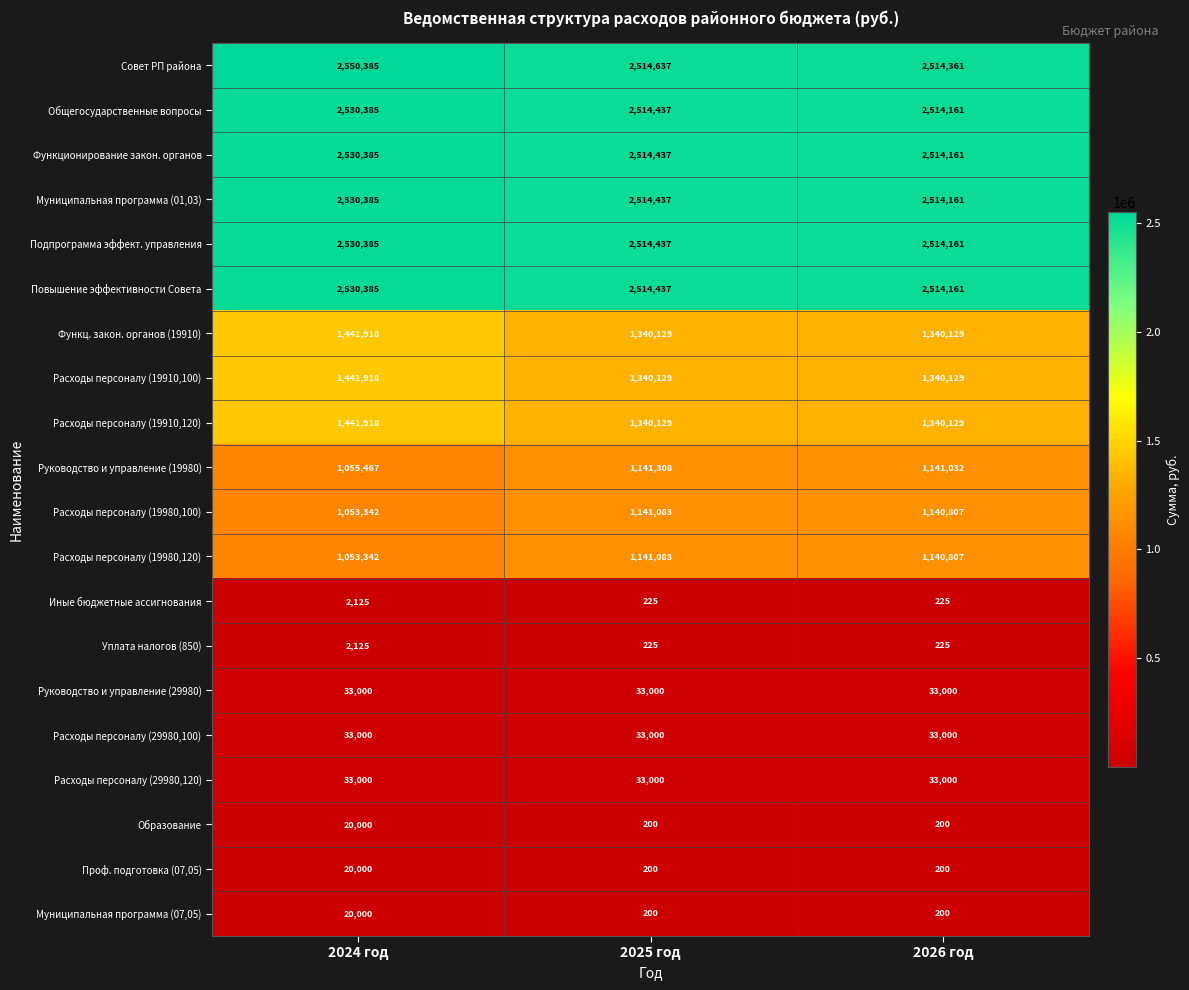

What is the highest value of the Функционирование закон. органов series?

2530385